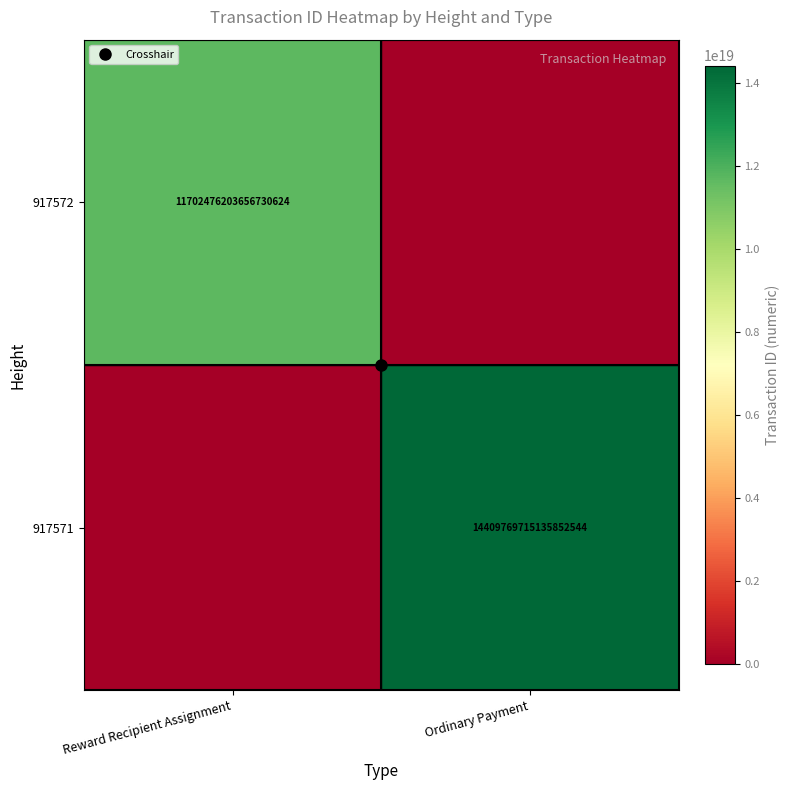

How many 917572 values are between 0 and 11702476203656730624?

2